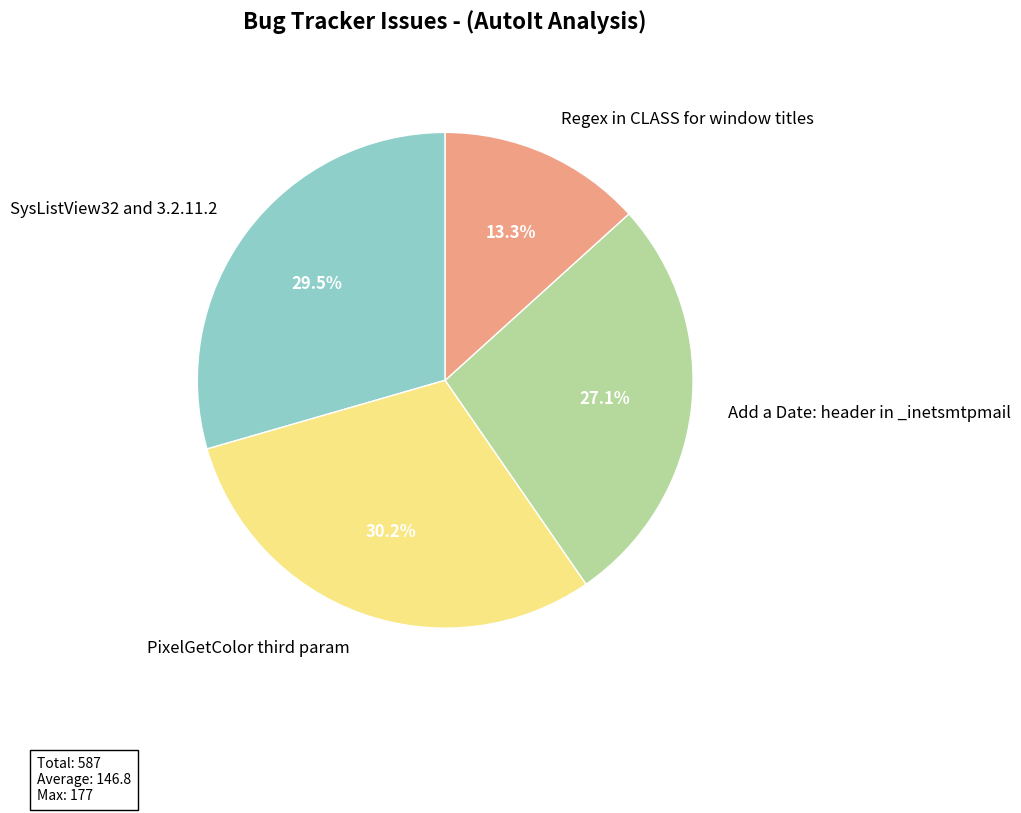

True or false: SysListView32 and 3.2.11.2 accounts for 21% of the total.

False